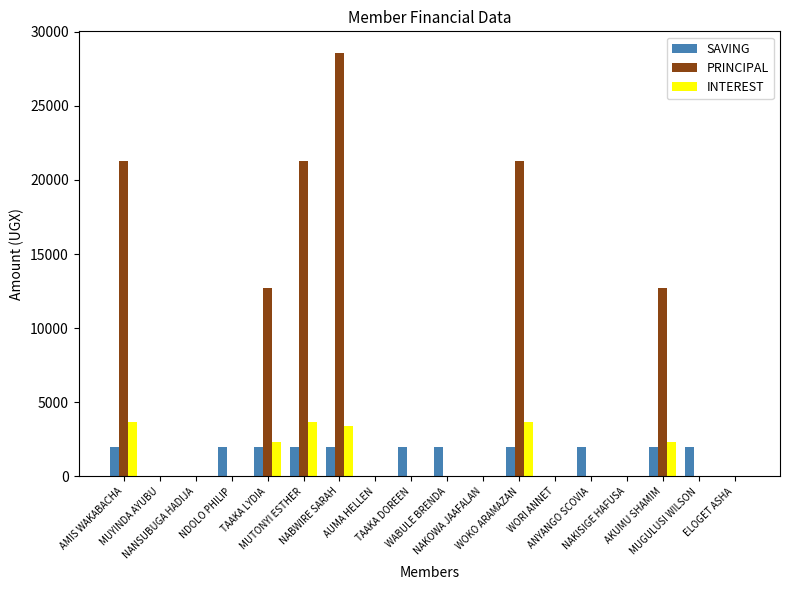

Reading left to right, list all the values displayed in this chart.

SAVING: AMIS WAKABACHA=2000	MUYINDA AYUBU=0	NANSUBUGA HADIJA=0	NDOLO PHILIP=2000	TAAKA LYDIA=2000	MUTONYI ESTHER=2000	NABWIRE SARAH=2000	AUMA HELLEN=0	TAAKA DOREEN=2000	WABULE BRENDA=2000	NAKOWA JAAFALAN=0	WOKO ARAMAZAN=2000	WORI ANNET=0	ANYANGO SCOVIA=2000	NAKISIGE HAFUSA=0	AKUMU SHAMIM=2000	MUGULUSI WILSON=2000	ELOGET ASHA=0
PRINCIPAL: AMIS WAKABACHA=21300	MUYINDA AYUBU=0	NANSUBUGA HADIJA=0	NDOLO PHILIP=0	TAAKA LYDIA=12700	MUTONYI ESTHER=21300	NABWIRE SARAH=28600	AUMA HELLEN=0	TAAKA DOREEN=0	WABULE BRENDA=0	NAKOWA JAAFALAN=0	WOKO ARAMAZAN=21300	WORI ANNET=0	ANYANGO SCOVIA=0	NAKISIGE HAFUSA=0	AKUMU SHAMIM=12700	MUGULUSI WILSON=0	ELOGET ASHA=0
INTEREST: AMIS WAKABACHA=3700	MUYINDA AYUBU=0	NANSUBUGA HADIJA=0	NDOLO PHILIP=0	TAAKA LYDIA=2300	MUTONYI ESTHER=3700	NABWIRE SARAH=3400	AUMA HELLEN=0	TAAKA DOREEN=0	WABULE BRENDA=0	NAKOWA JAAFALAN=0	WOKO ARAMAZAN=3700	WORI ANNET=0	ANYANGO SCOVIA=0	NAKISIGE HAFUSA=0	AKUMU SHAMIM=2300	MUGULUSI WILSON=0	ELOGET ASHA=0